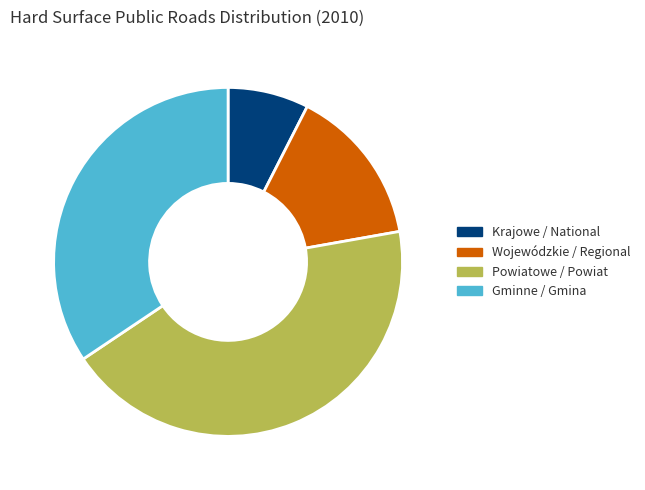

Is Krajowe / National the majority of the pie?

No